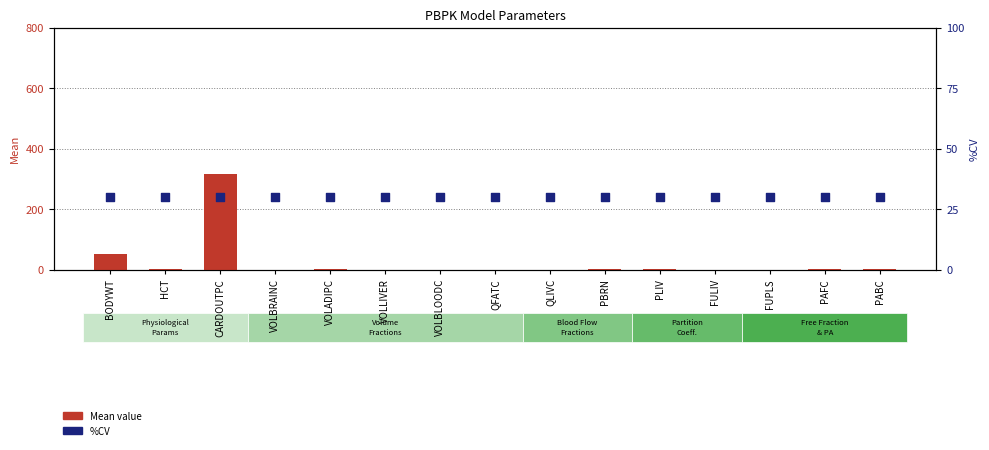

Is the value of %CV at PABC greater than the value of Mean value at QLIVC?

Yes